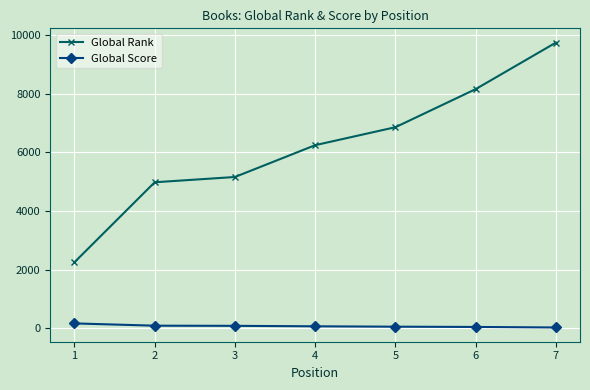

What is the difference between the maximum and second lowest values in the Global Score series?

121